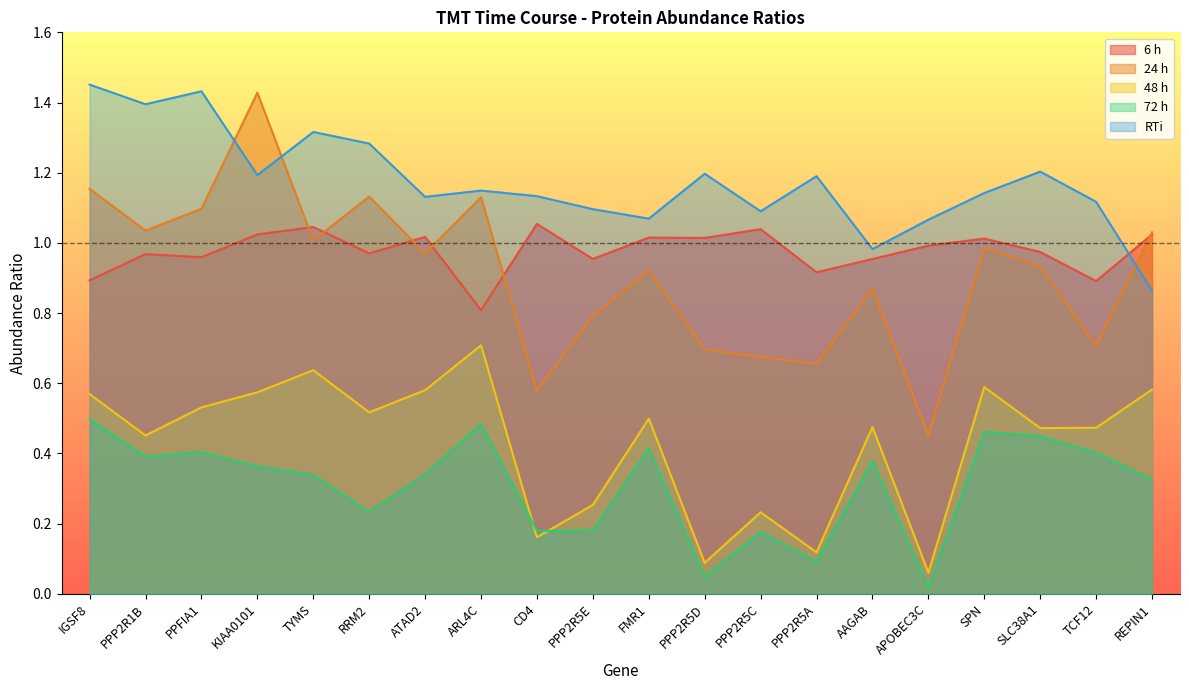

Which series changed the most between ARL4C and PPP2R5D?

48 h